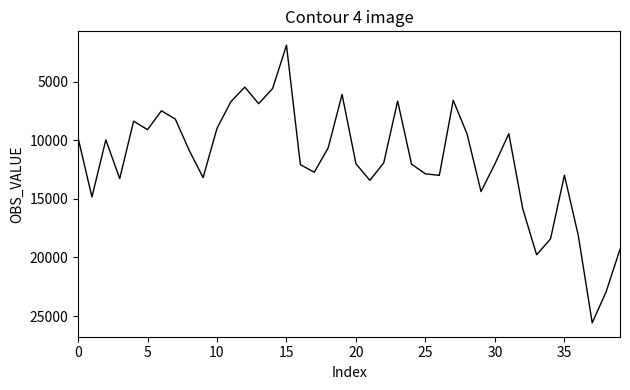

What is the difference between the maximum and minimum values?

23695